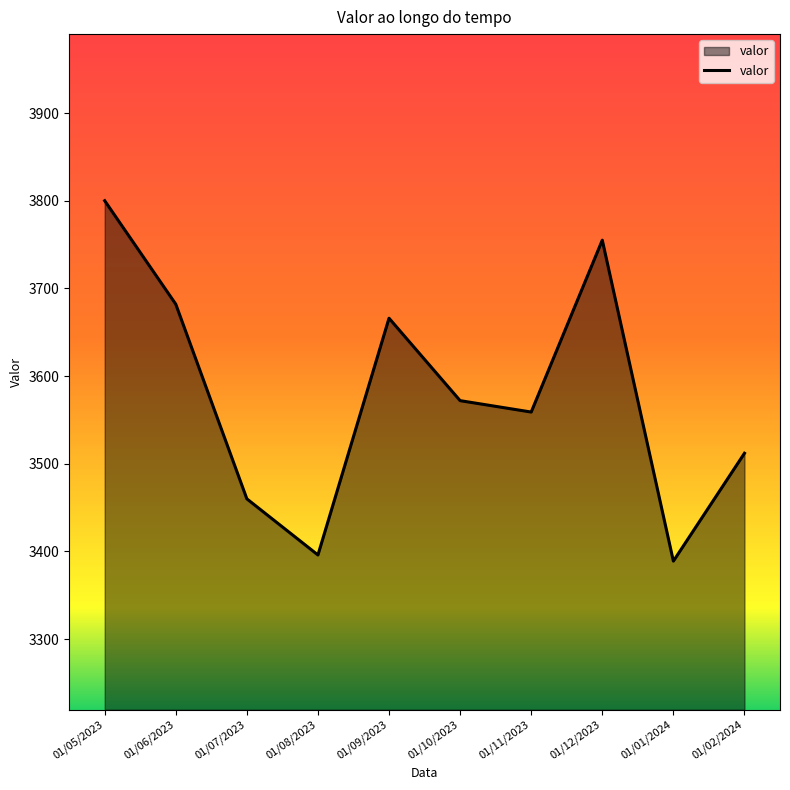

Does the chart display data point markers on the line(s)?

No